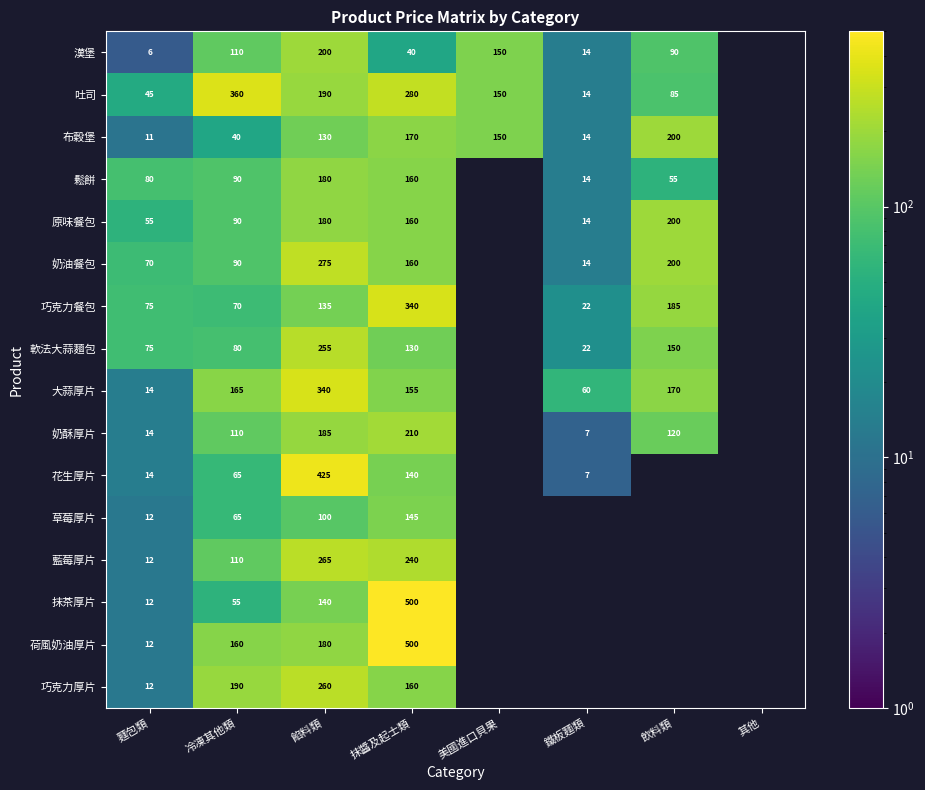

Which category has the highest value in the 藍莓厚片 series?

餡料類